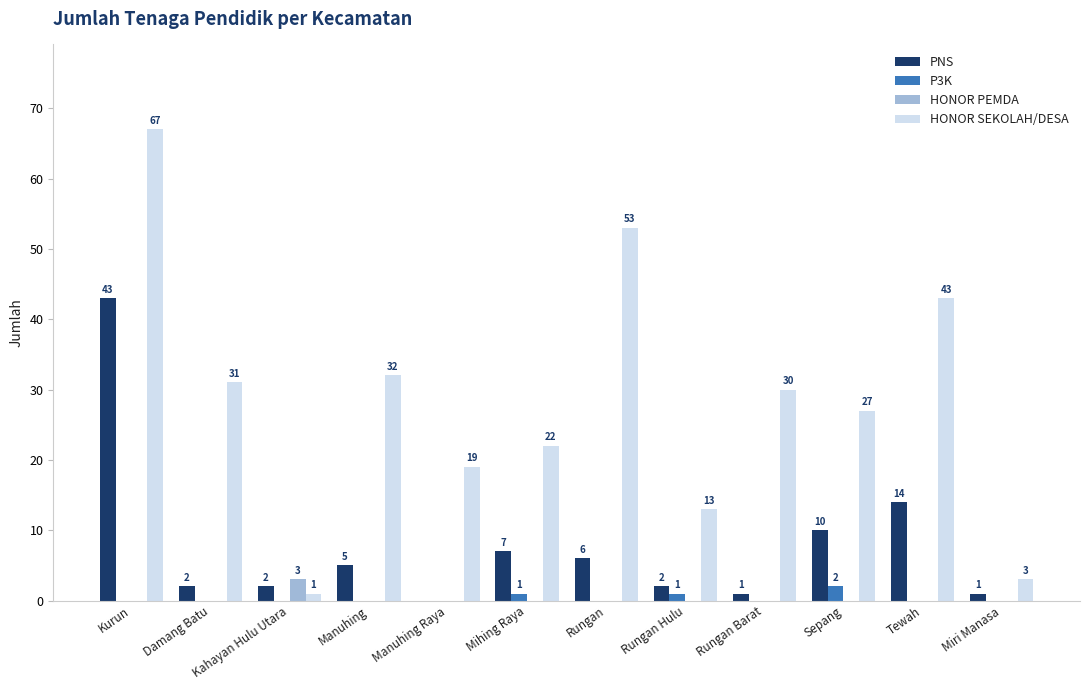

What is the sum of the PNS values at Manuhing and Damang Batu?

7